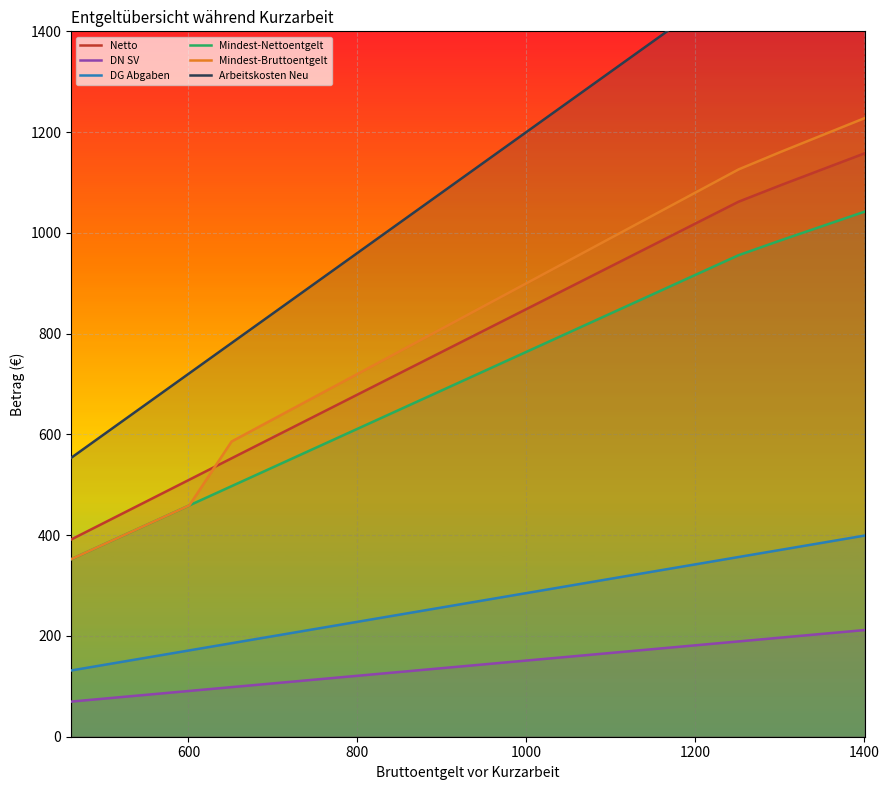

What is the maximum value for DG Abgaben?

399.4